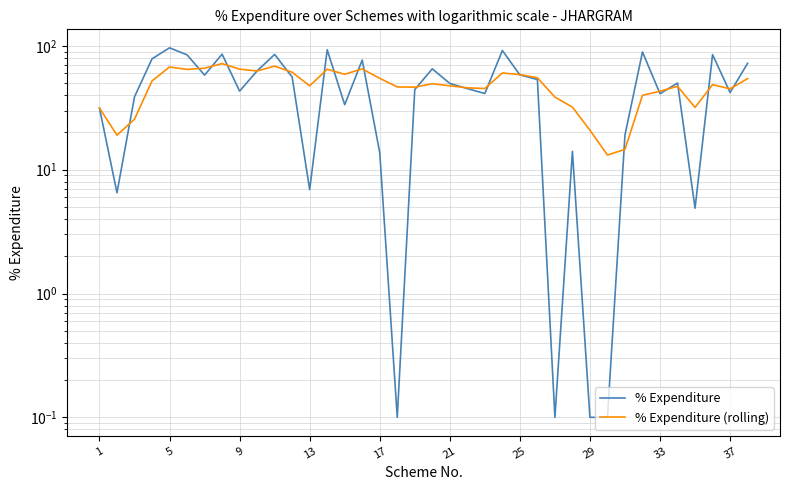

After their last crossing, which series has the higher values: % Expenditure or % Expenditure (rolling)?

% Expenditure